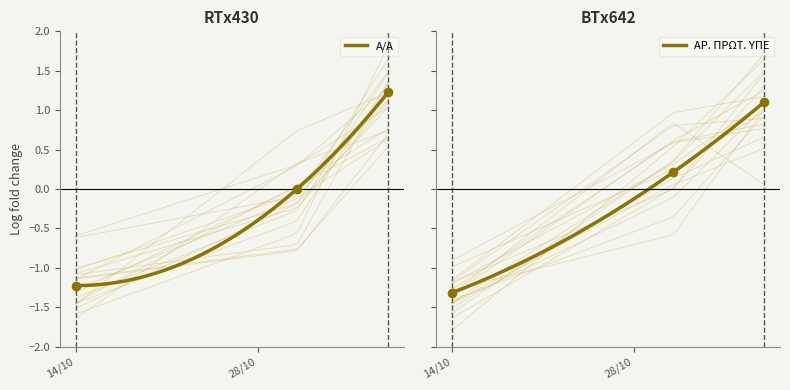

What is the total value across all series at 07.11.2022?

2.3